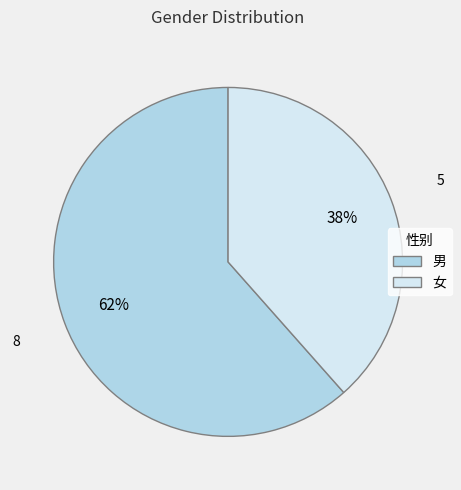

To the nearest percent, what is the combined percentage of 男 and 女?

100%